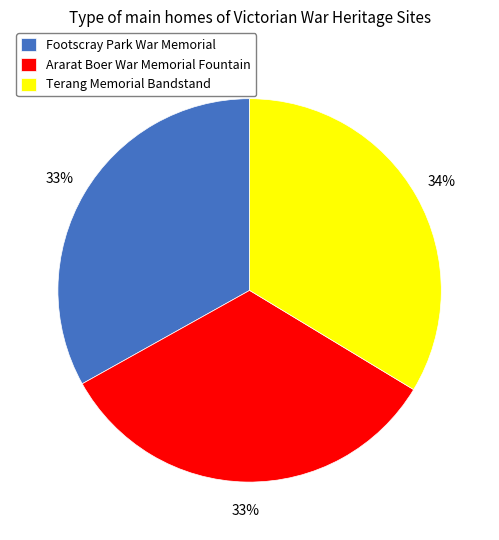

To the nearest percent, what is the difference between the largest and smallest slice percentages?

1%